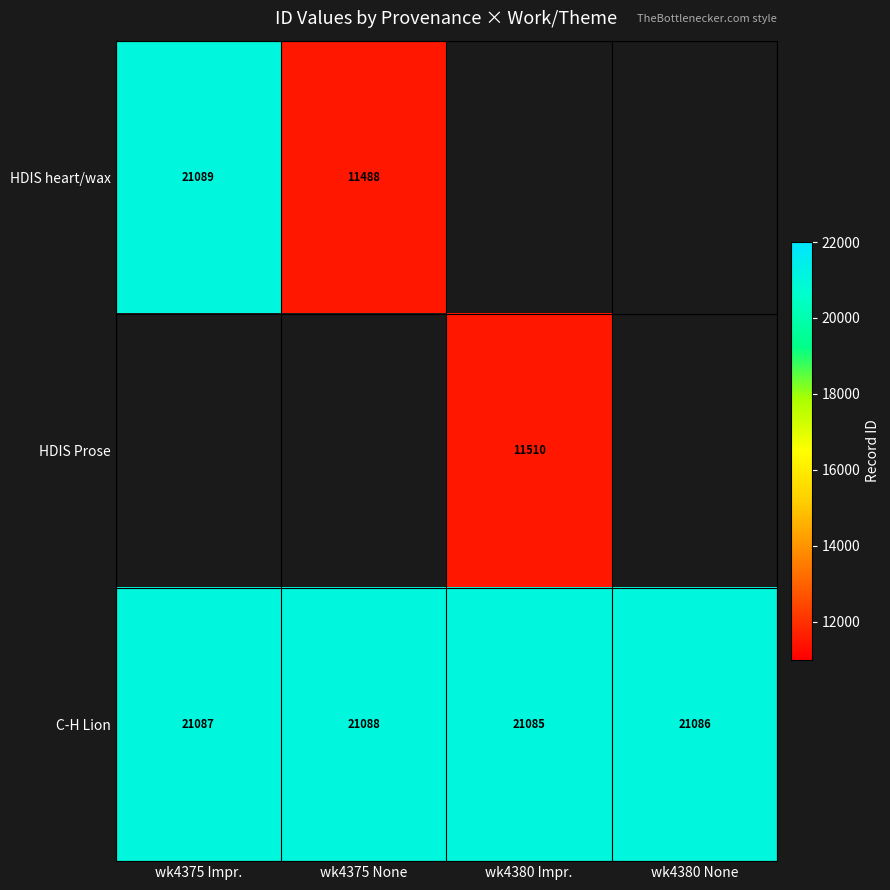

True or false: HDIS heart/wax has a value of 17132 at wk4375 None.

False